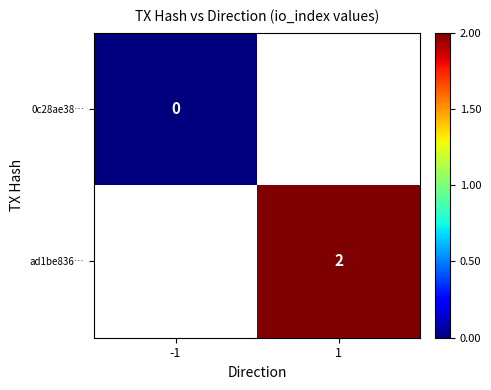

Which has a higher value, -1 or 1?

1